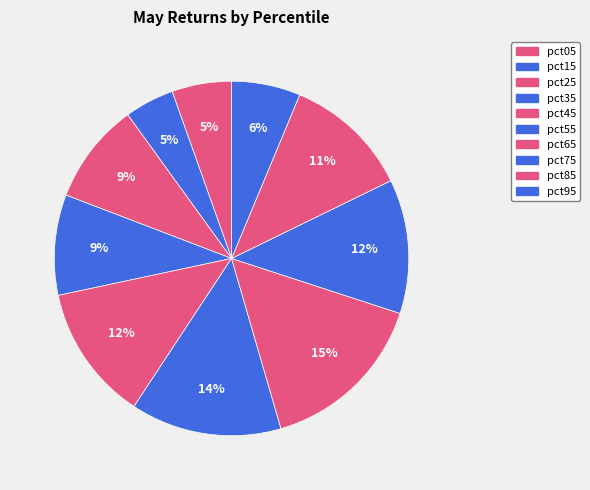

How many segments does this pie chart have?

10